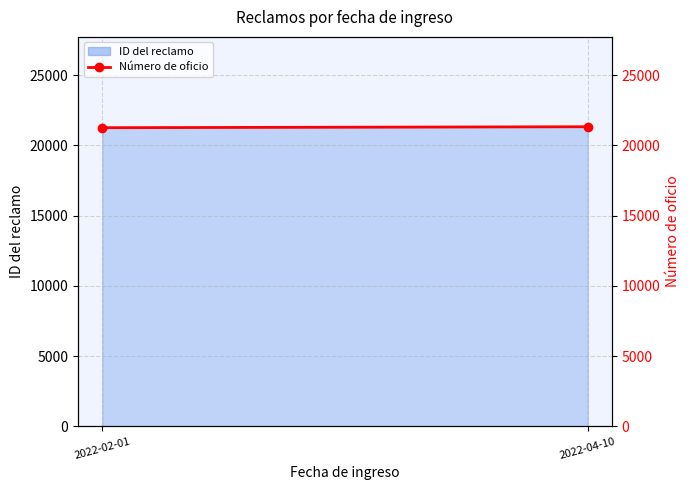

Does the chart have visible grid lines?

Yes